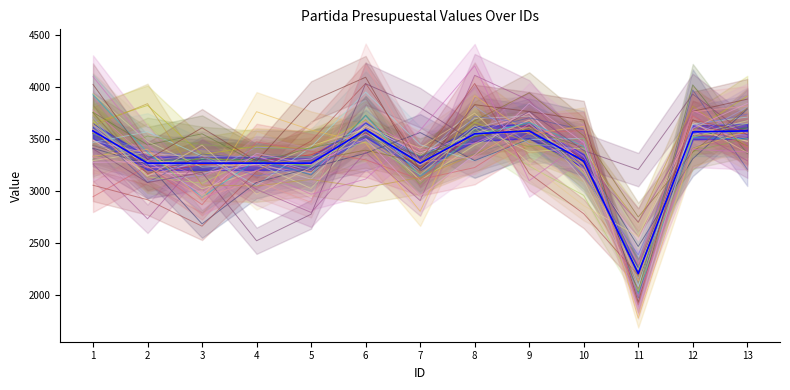

The chart shows a value of 3271 at 7. True or false?

True